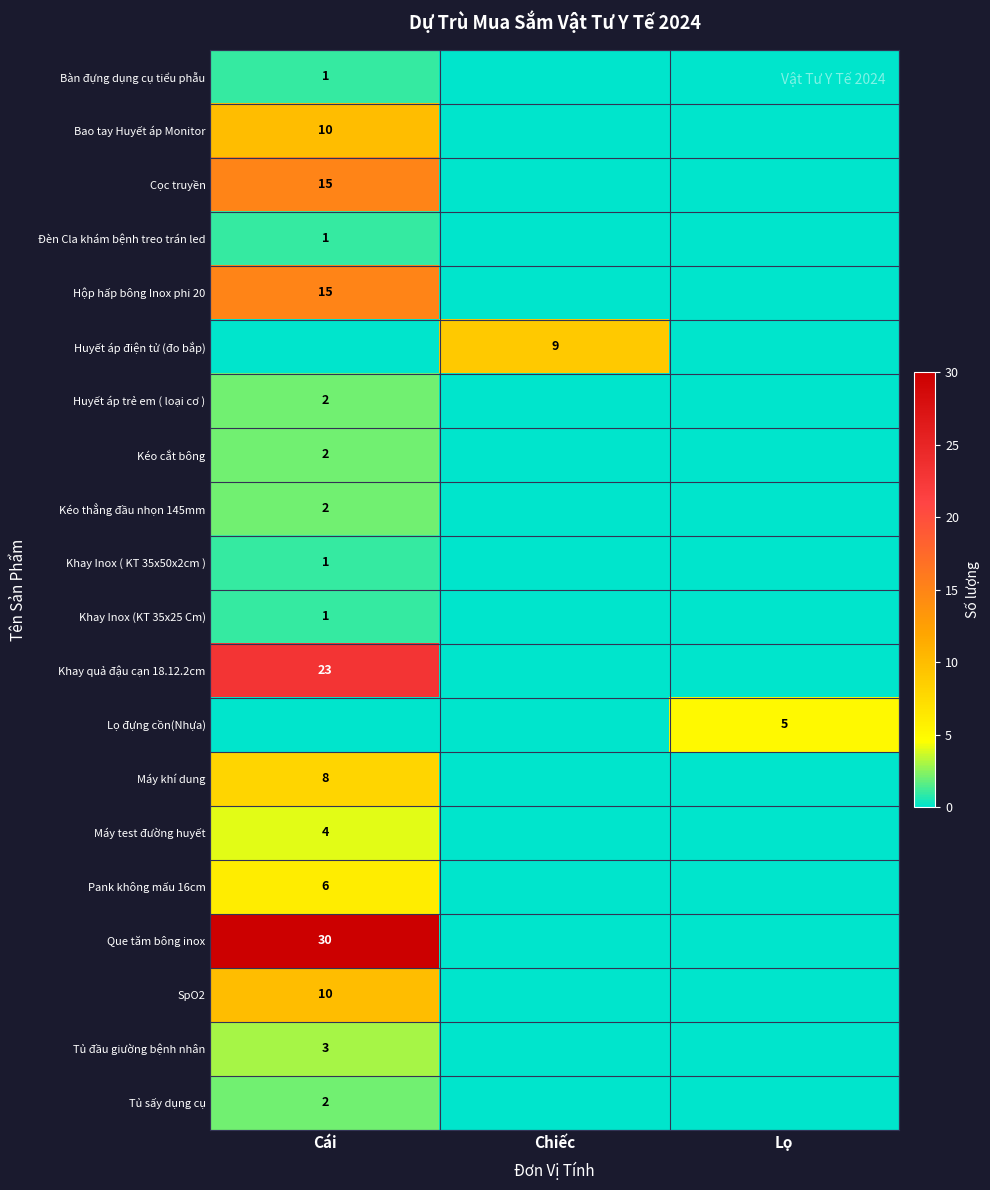

The Tủ sấy dụng cụ series shows 2 at Cái. True or false?

True